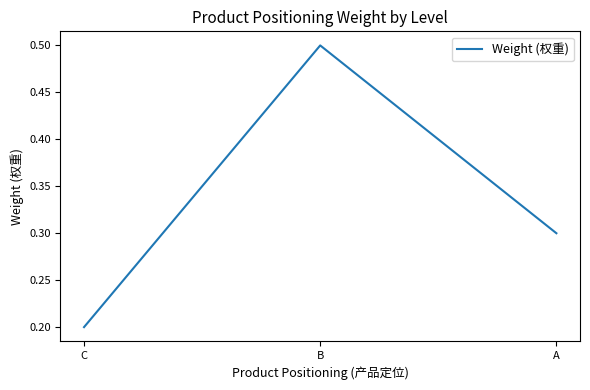

What is the approximate value at B?

0.5